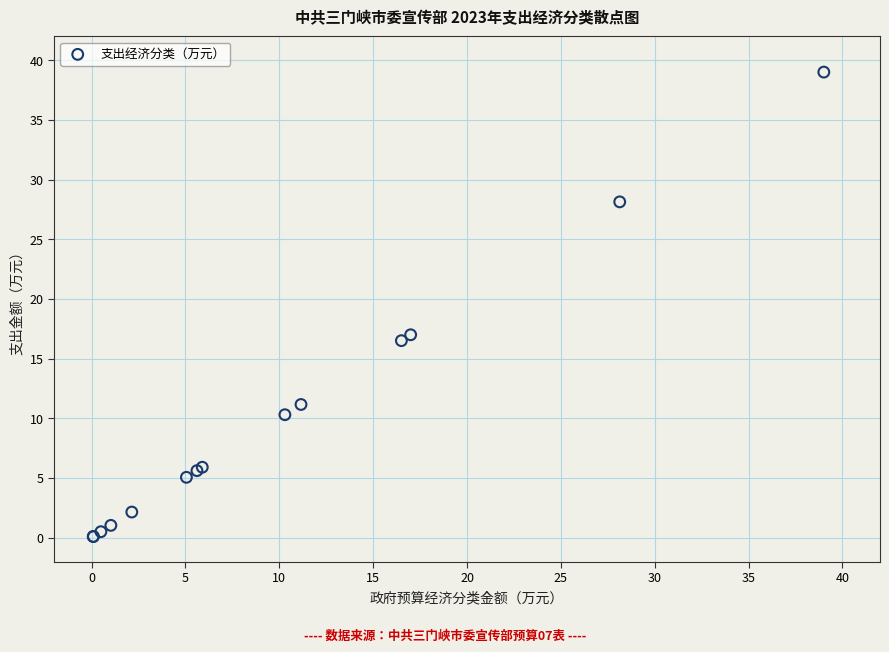

What Y value in the scatter plot is closest to 19?

17.0